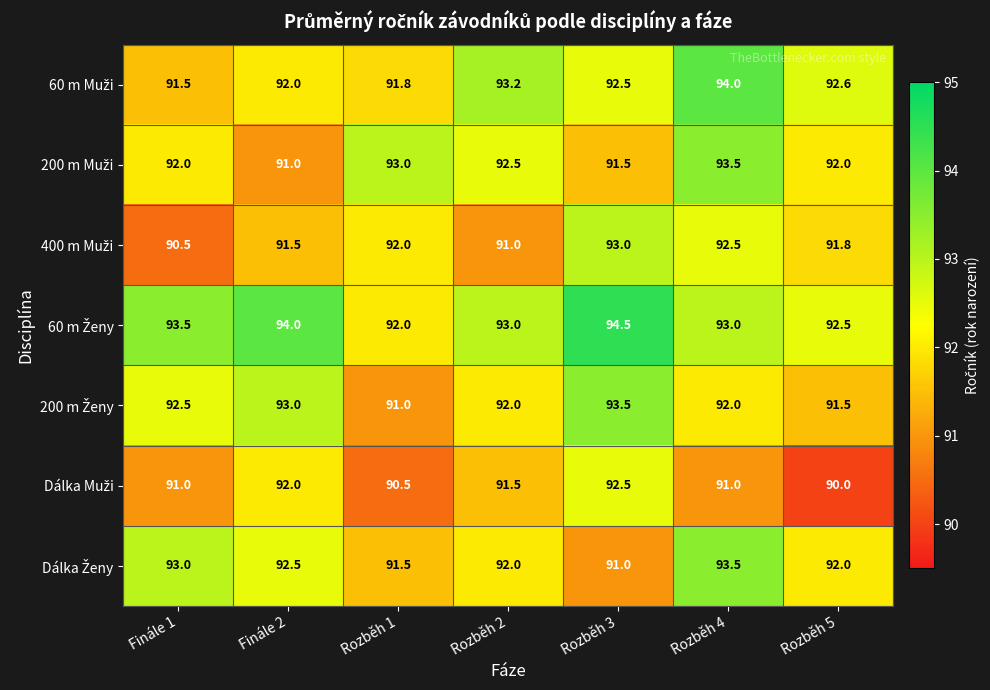

At which category is the sum across all series the highest?

Rozběh 4